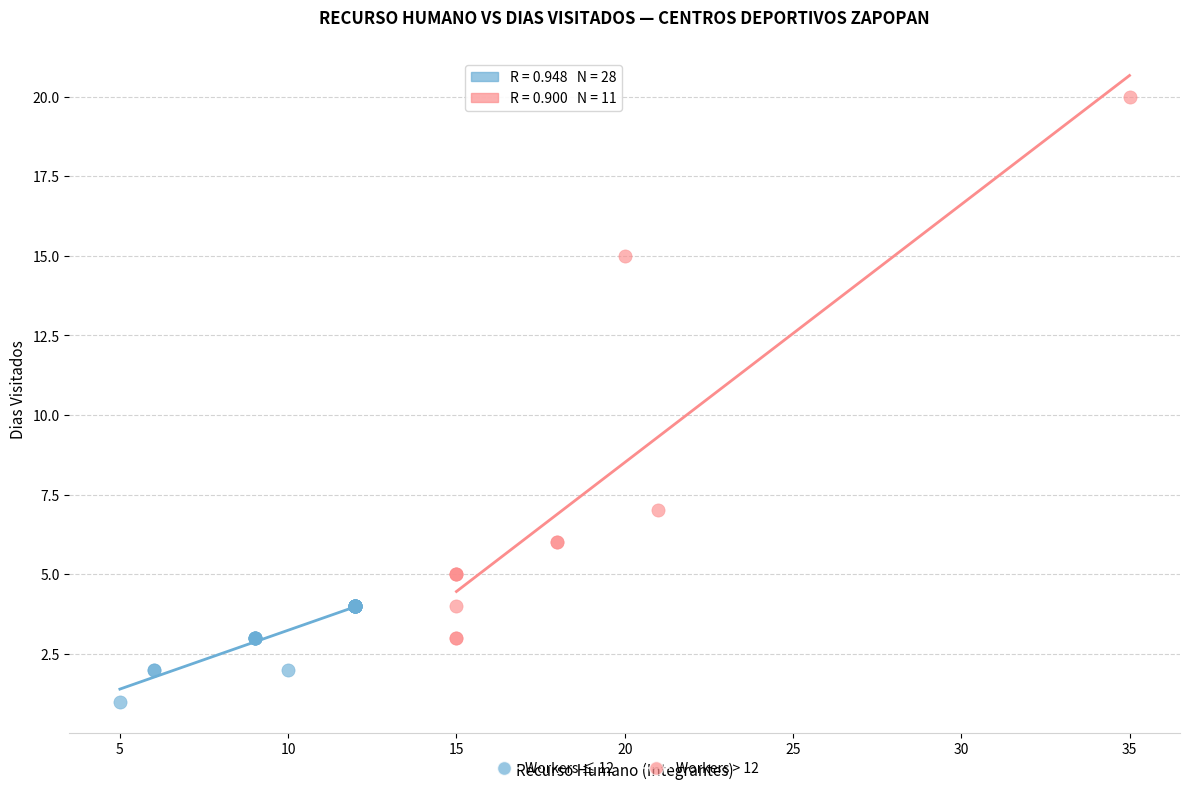

Which series reaches the maximum Y coordinate?

Workers > 12